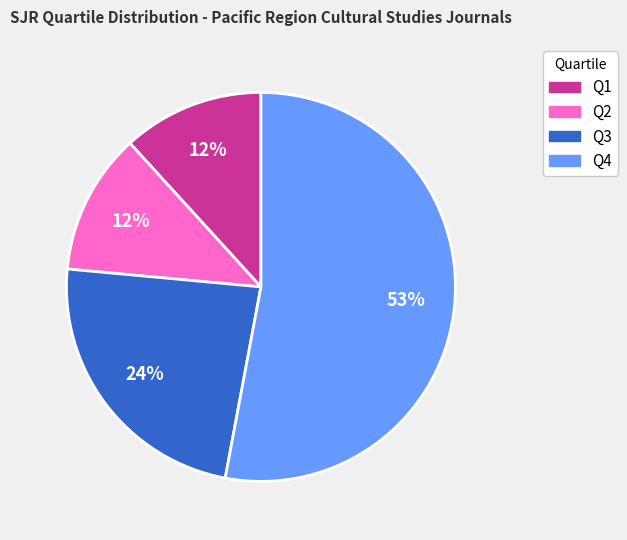

Is there any slice that represents more than half of the pie?

Yes